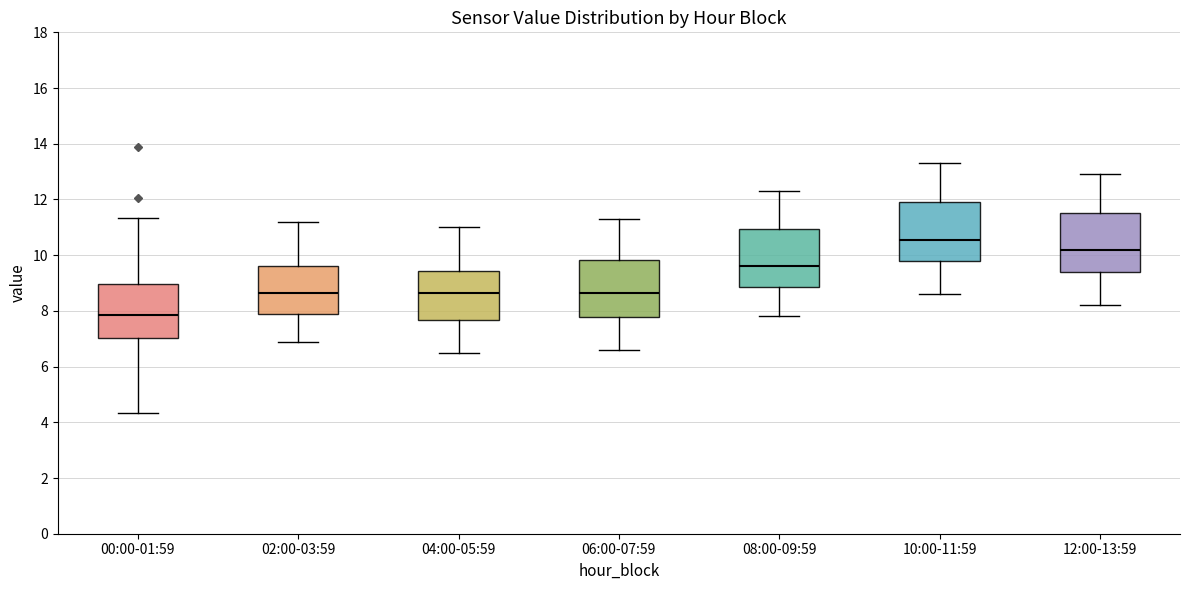

Reading left to right, transcribe this box plot: for each box, give where its median line is, the range the box spans, and where its two whiskers end, as read against the y-axis. The values are not printed on the chart, so give them approximately, as read against the axis.

00:00-01:59: median 7.8, box 7.0 to 9.0, whiskers 4.4 to 11.4
02:00-03:59: median 8.6, box 7.8 to 9.6, whiskers 7.0 to 11.2
04:00-05:59: median 8.6, box 7.6 to 9.4, whiskers 6.6 to 11.0
06:00-07:59: median 8.6, box 7.8 to 9.8, whiskers 6.6 to 11.4
08:00-09:59: median 9.6, box 8.8 to 11.0, whiskers 7.8 to 12.4
10:00-11:59: median 10.6, box 9.8 to 12.0, whiskers 8.6 to 13.4
12:00-13:59: median 10.2, box 9.4 to 11.6, whiskers 8.2 to 13.0